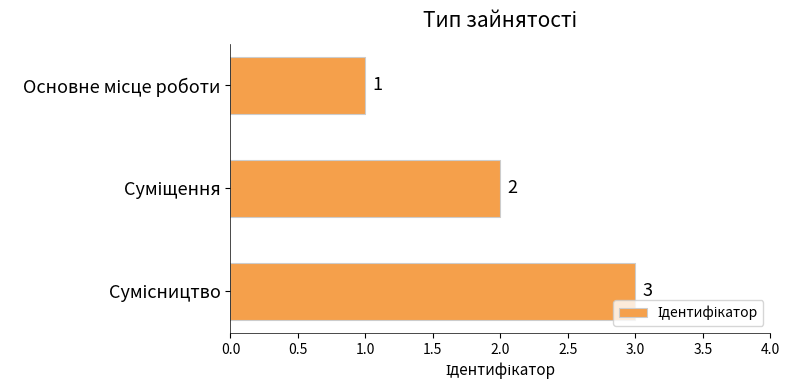

What is the value of the 1st bar from the top?

1